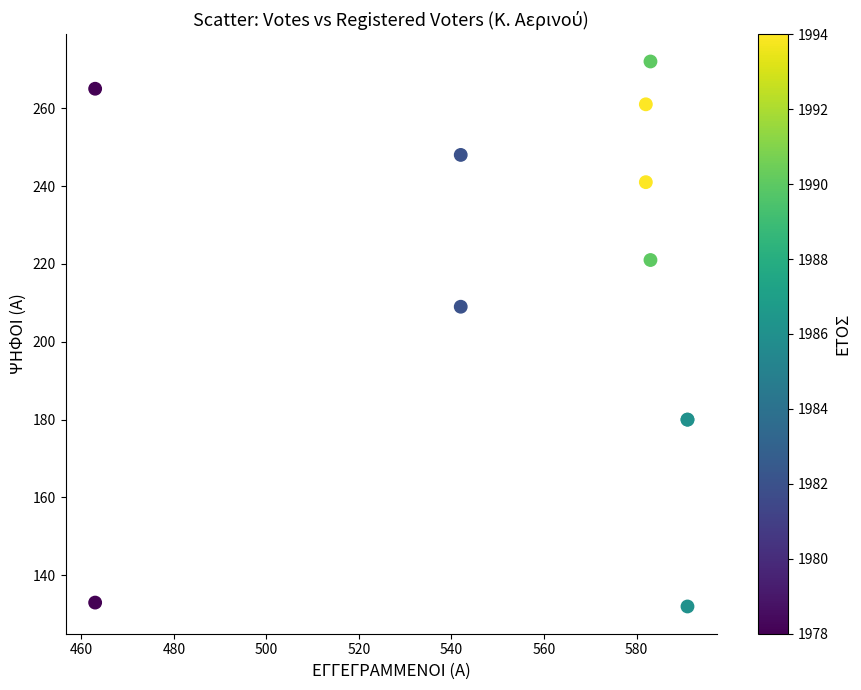

What Y value in the scatter plot is closest to 202?

209